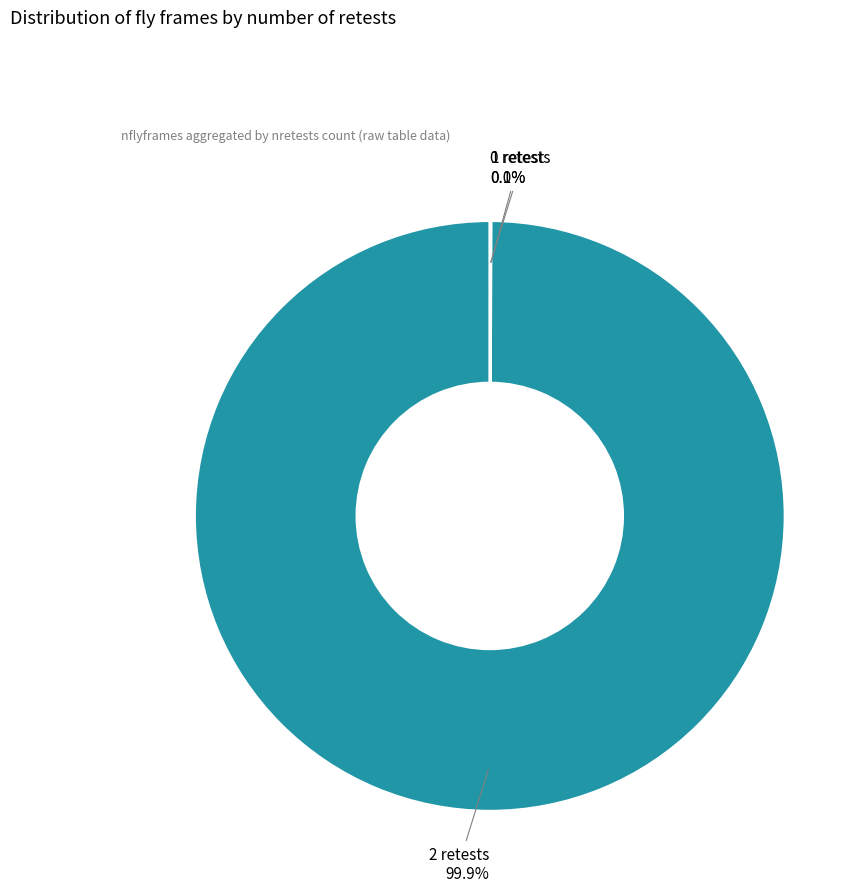

Which slice is the largest?

2 retests